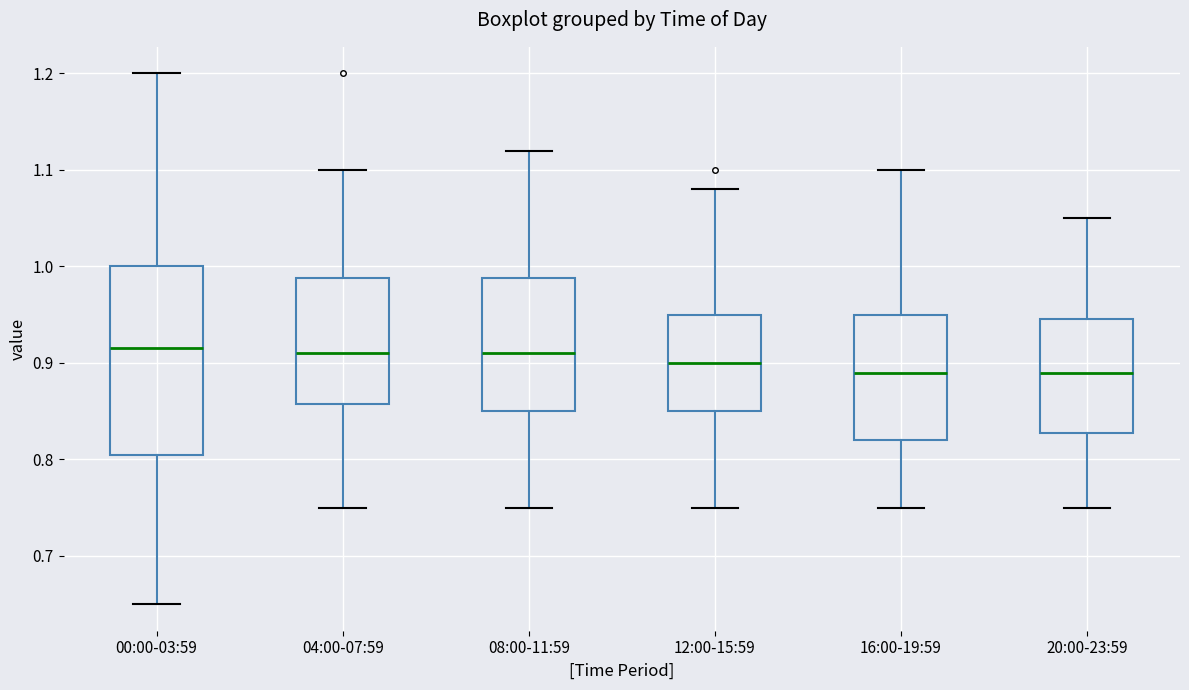

Reading left to right, transcribe this box plot: for each box, give where its median line is, the range the box spans, and where its two whiskers end, as read against the y-axis. The values are not printed on the chart, so give them approximately, as read against the axis.

00:00-03:59: median 0.92, box 0.81 to 1.00, whiskers 0.65 to 1.20
04:00-07:59: median 0.91, box 0.86 to 0.99, whiskers 0.75 to 1.10
08:00-11:59: median 0.91, box 0.85 to 0.99, whiskers 0.75 to 1.12
12:00-15:59: median 0.90, box 0.85 to 0.95, whiskers 0.75 to 1.08
16:00-19:59: median 0.89, box 0.82 to 0.95, whiskers 0.75 to 1.10
20:00-23:59: median 0.89, box 0.83 to 0.95, whiskers 0.75 to 1.05